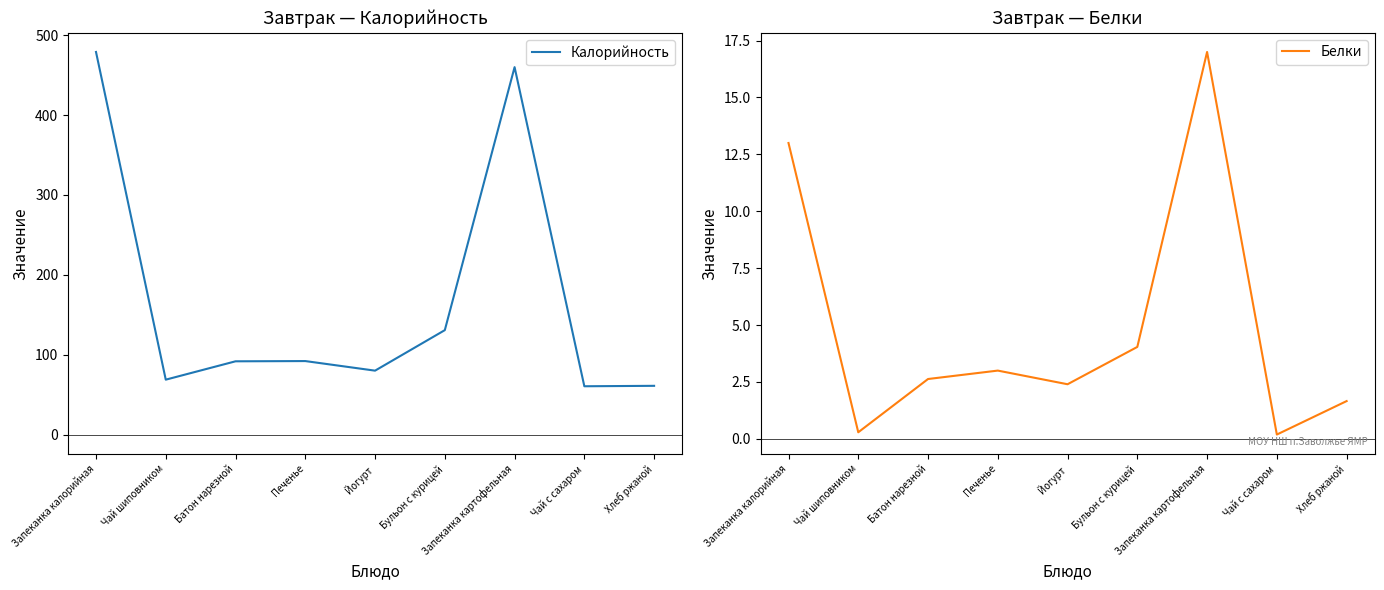

What is the difference between the maximum and minimum values in the Белки series?

16.8